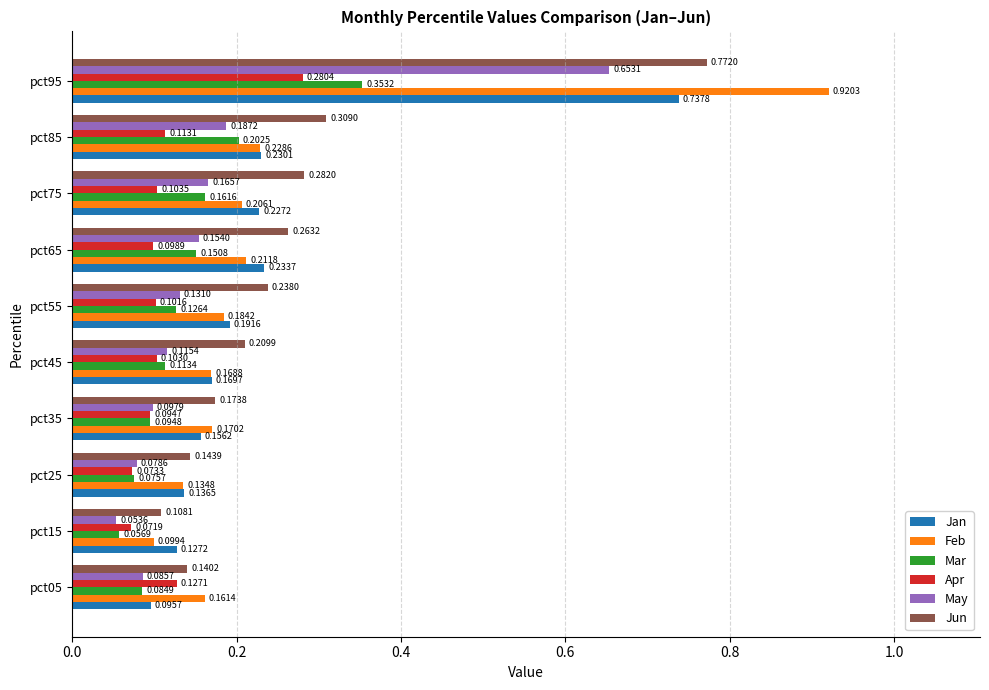

At which category is the sum across all series the highest?

pct95